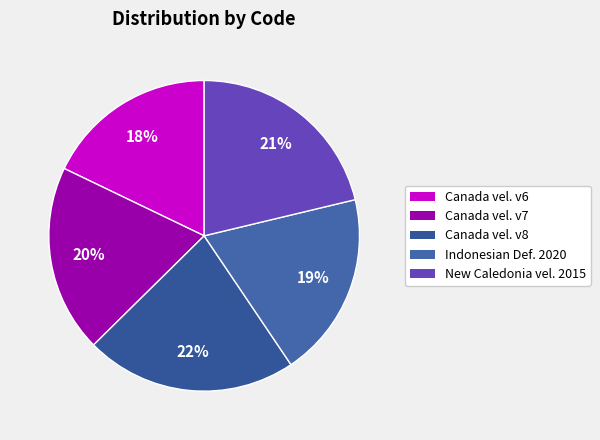

How many slices are in this pie chart?

5